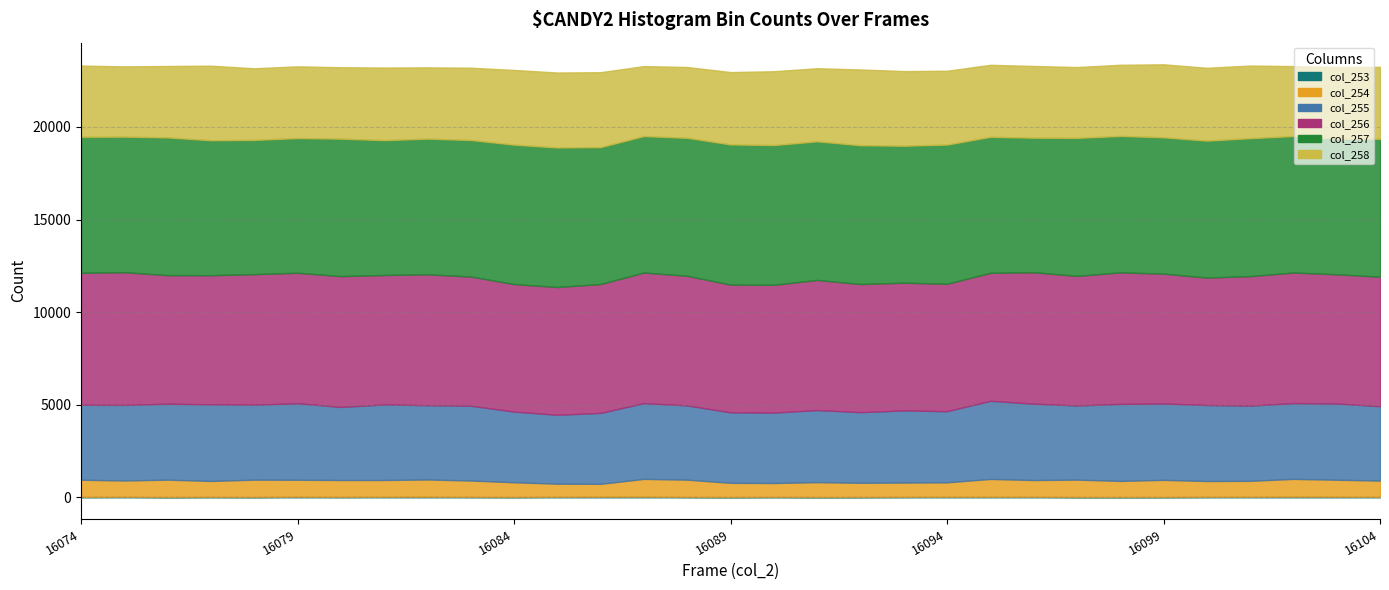

What is the value of the col_254 point at the 28th from the left?

860